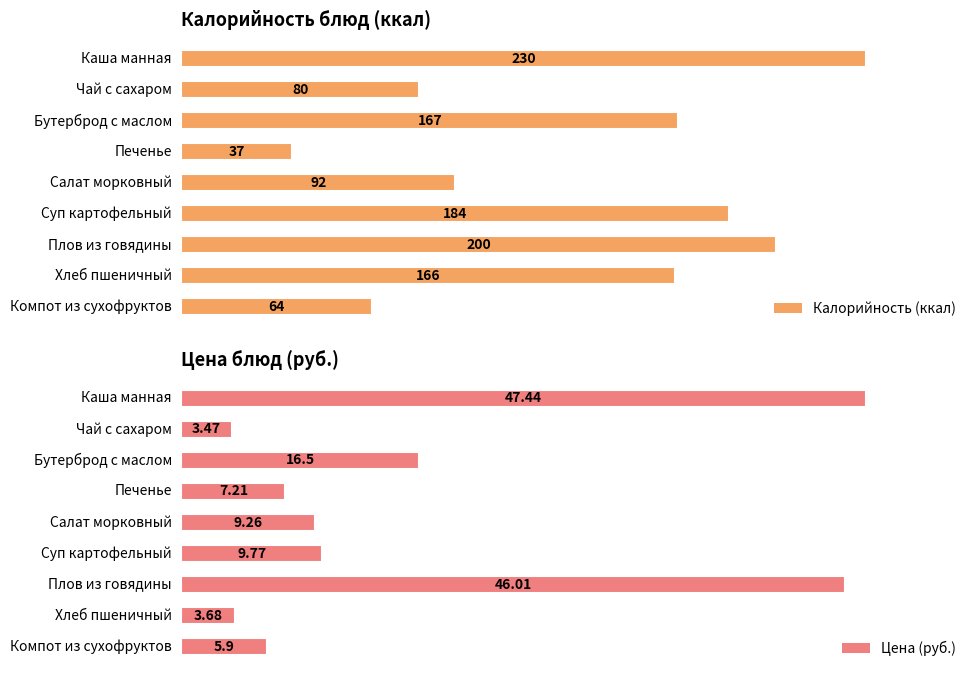

How many groups of bars are there?

9